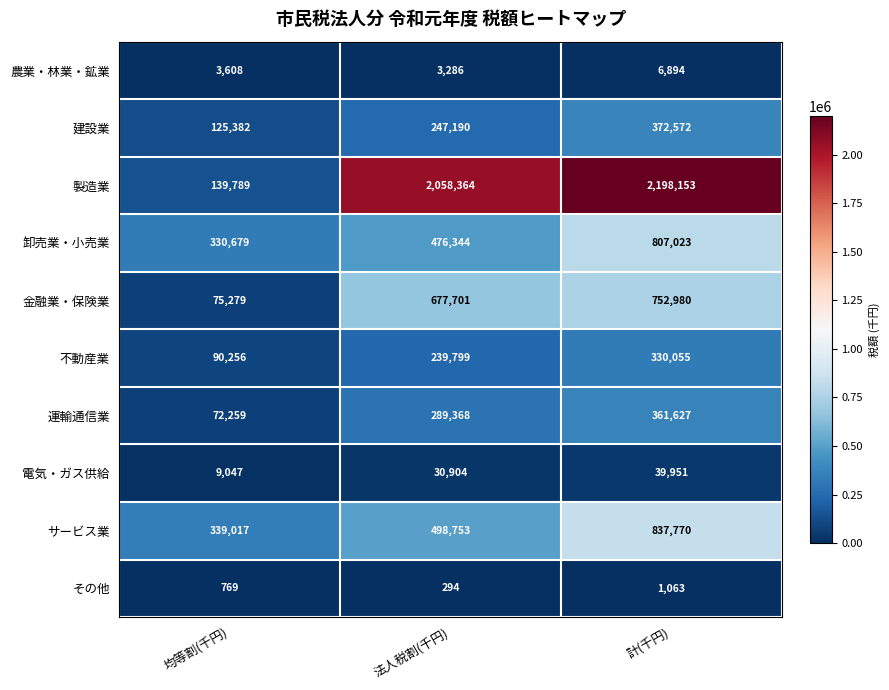

How many data points in 不動産業 are less than 239799?

1